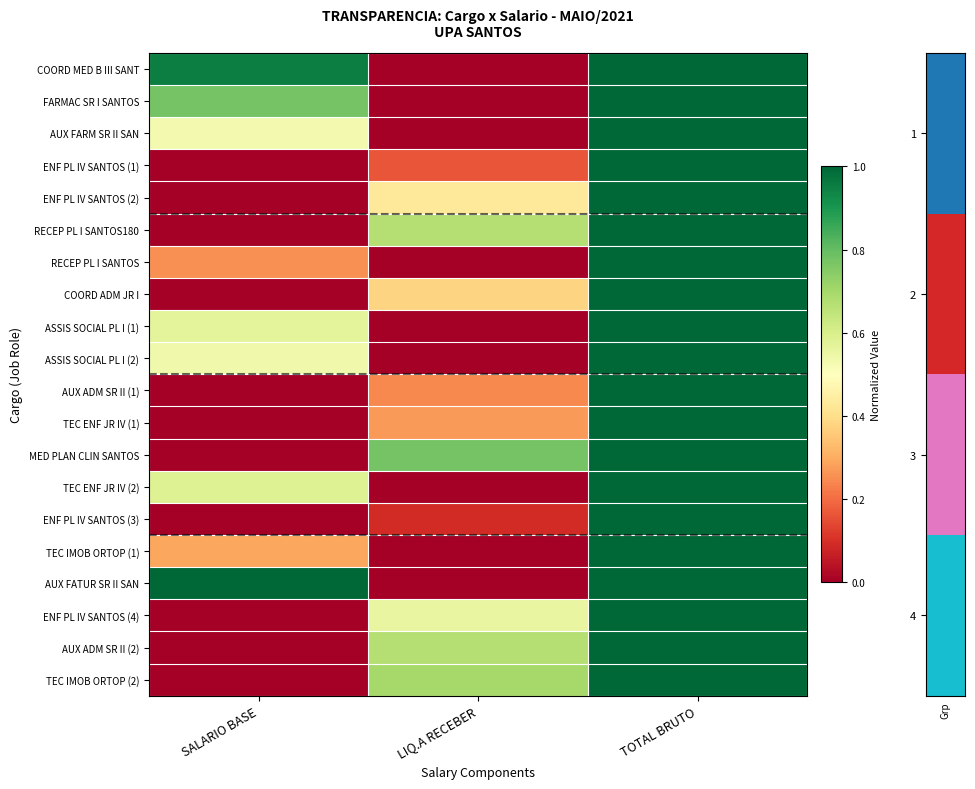

Which label corresponds to the smallest value in the chart?

LIQ.A RECEBER